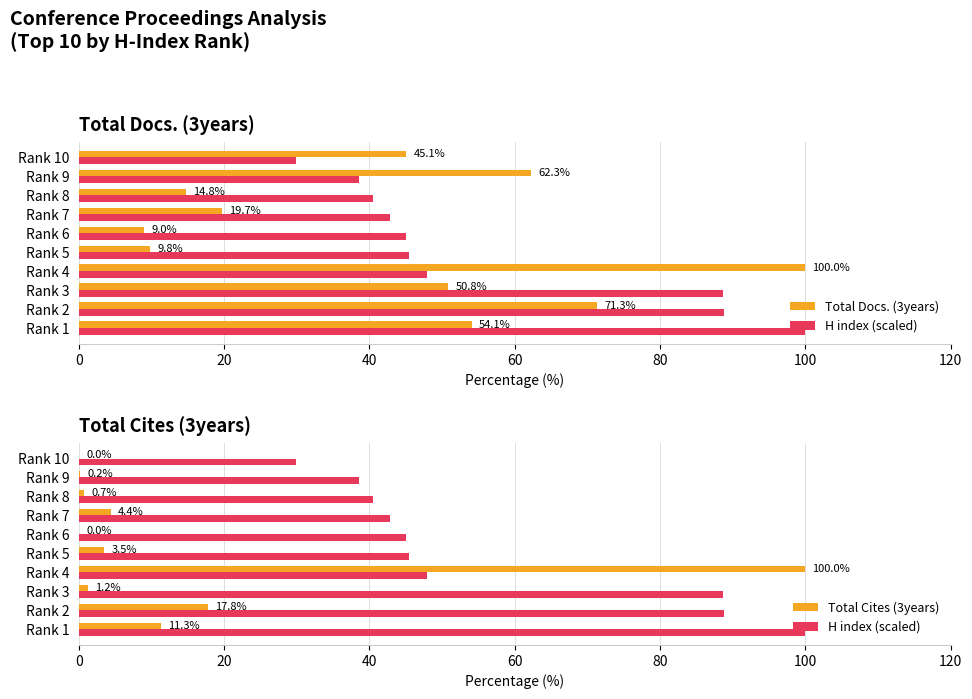

The value of H index (scaled) at Rank 1 is 100.0. True or false?

True